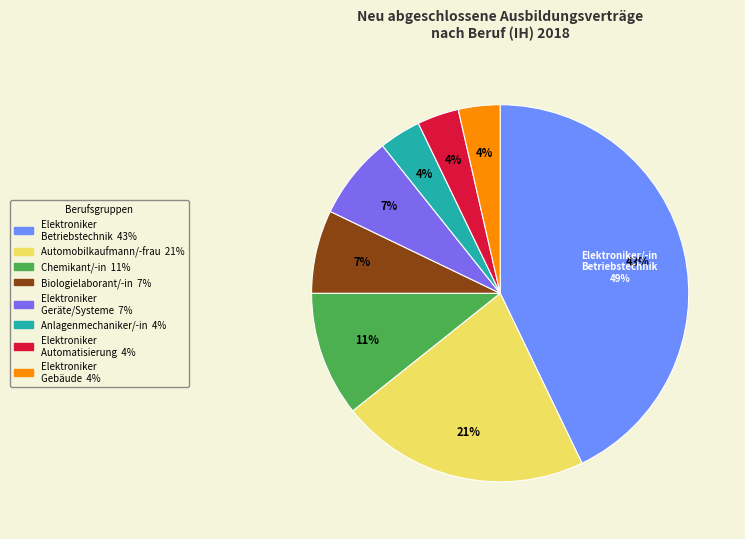

How much of the chart is everything except Elektroniker/-in für Gebäude?

96.4%